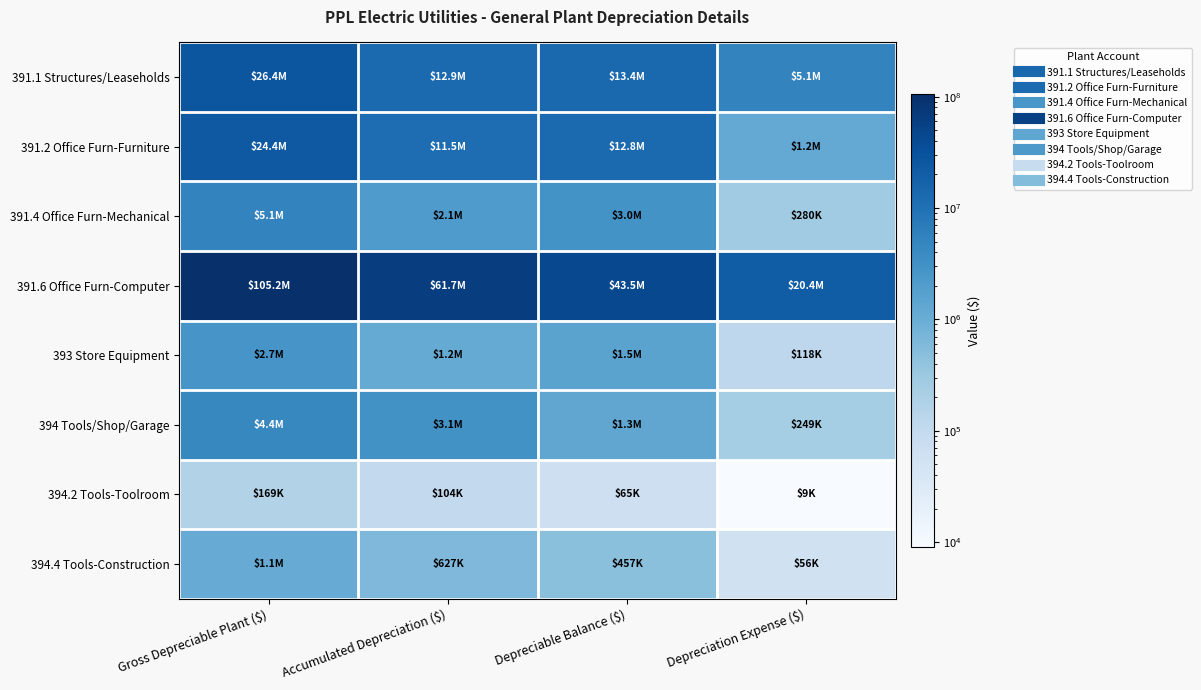

Reading left to right, list all the values displayed in this chart.

391.1 Structures/Leaseholds: Gross Depreciable Plant ($)=26368636	Accumulated Depreciation ($)=12938097	Depreciable Balance ($)=13430539	Depreciation Expense ($)=5061097
391.2 Office Furn-Furniture: Gross Depreciable Plant ($)=24357924	Accumulated Depreciation ($)=11534172	Depreciable Balance ($)=12823752	Depreciation Expense ($)=1202085
391.4 Office Furn-Mechanical: Gross Depreciable Plant ($)=5058419	Accumulated Depreciation ($)=2106512	Depreciable Balance ($)=2951907	Depreciation Expense ($)=279588
391.6 Office Furn-Computer: Gross Depreciable Plant ($)=105175118	Accumulated Depreciation ($)=61696497	Depreciable Balance ($)=43478621	Depreciation Expense ($)=20412675
393 Store Equipment: Gross Depreciable Plant ($)=2682678	Accumulated Depreciation ($)=1153913	Depreciable Balance ($)=1528765	Depreciation Expense ($)=118406
394 Tools/Shop/Garage: Gross Depreciable Plant ($)=4421111	Accumulated Depreciation ($)=3098567	Depreciable Balance ($)=1322544	Depreciation Expense ($)=248754
394.2 Tools-Toolroom: Gross Depreciable Plant ($)=169163	Accumulated Depreciation ($)=103853	Depreciable Balance ($)=65310	Depreciation Expense ($)=9050
394.4 Tools-Construction: Gross Depreciable Plant ($)=1083675	Accumulated Depreciation ($)=627150	Depreciable Balance ($)=456525	Depreciation Expense ($)=56468